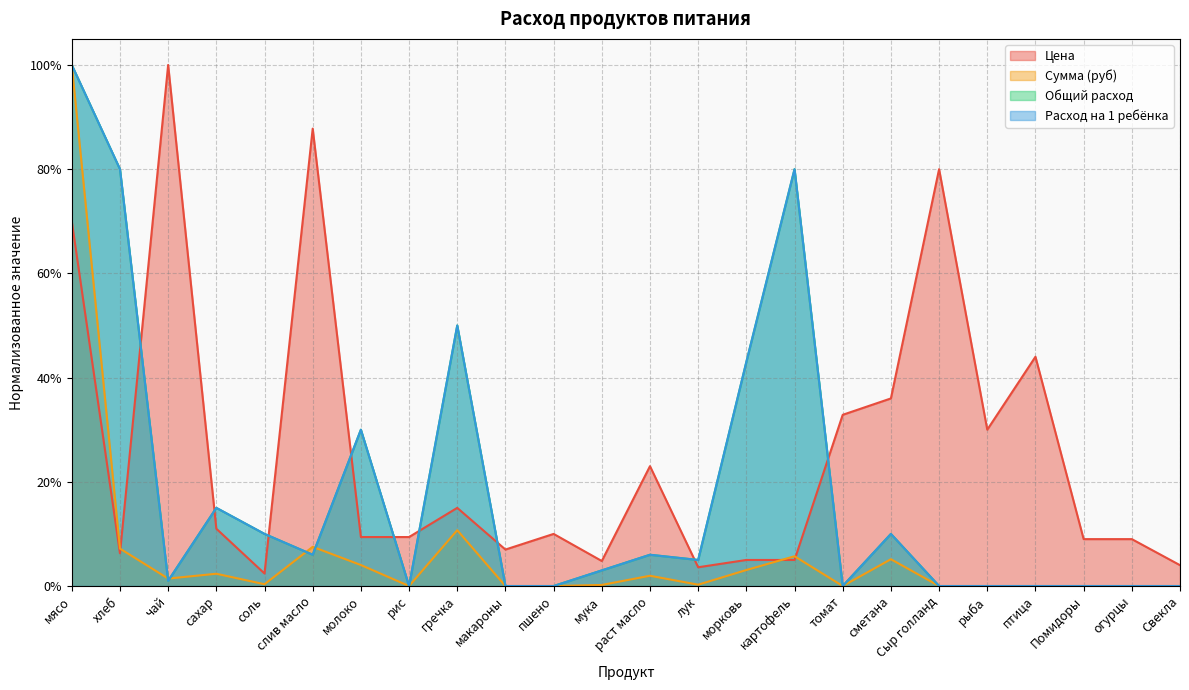

Which series has the largest total across all categories?

Цена